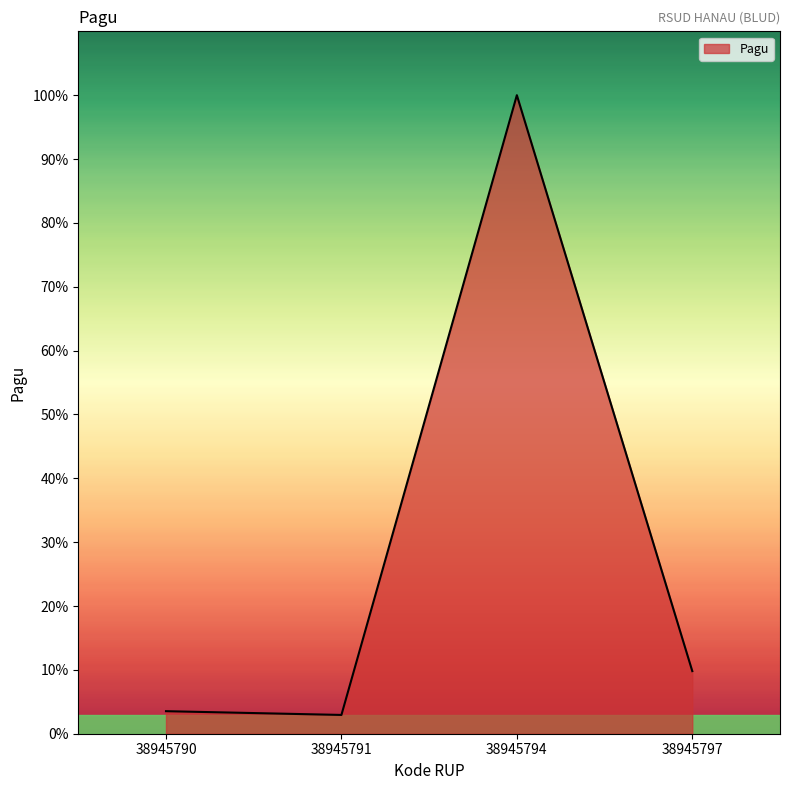

Does the chart display data point markers on the line(s)?

No